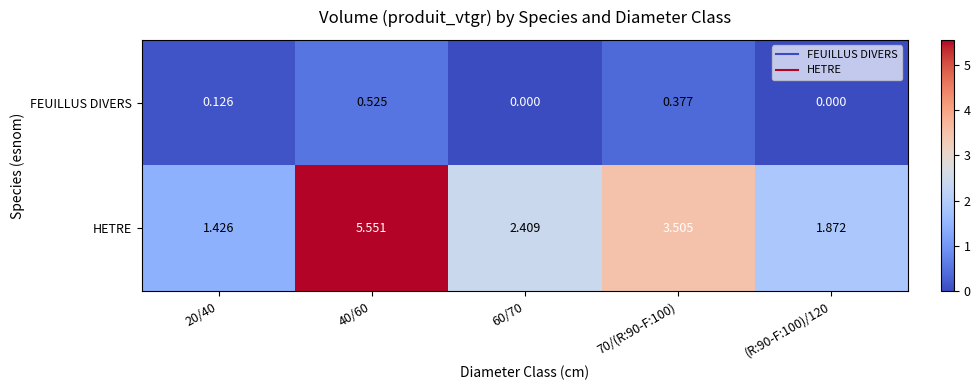

List the series in order of their peak value, highest first.

HETRE, FEUILLUS DIVERS